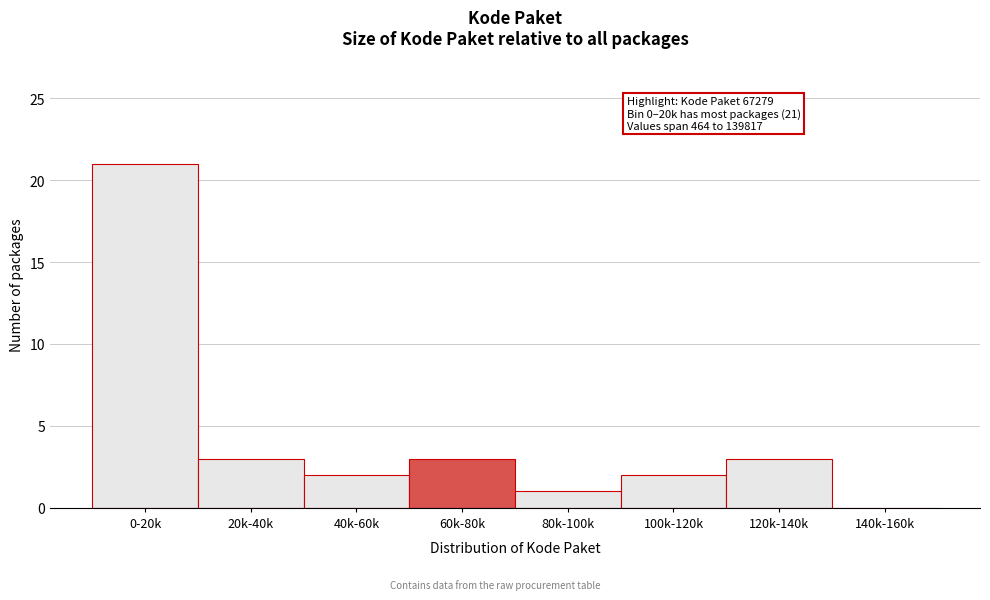

Reading right to left, transcribe all the data shown in this chart.

140k-160k=0	120k-140k=3	100k-120k=2	80k-100k=1	60k-80k=3	40k-60k=2	20k-40k=3	0-20k=21